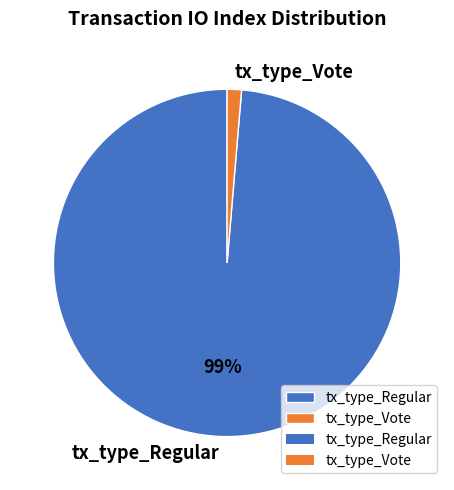

Is tx_type_Regular the majority of the pie?

Yes